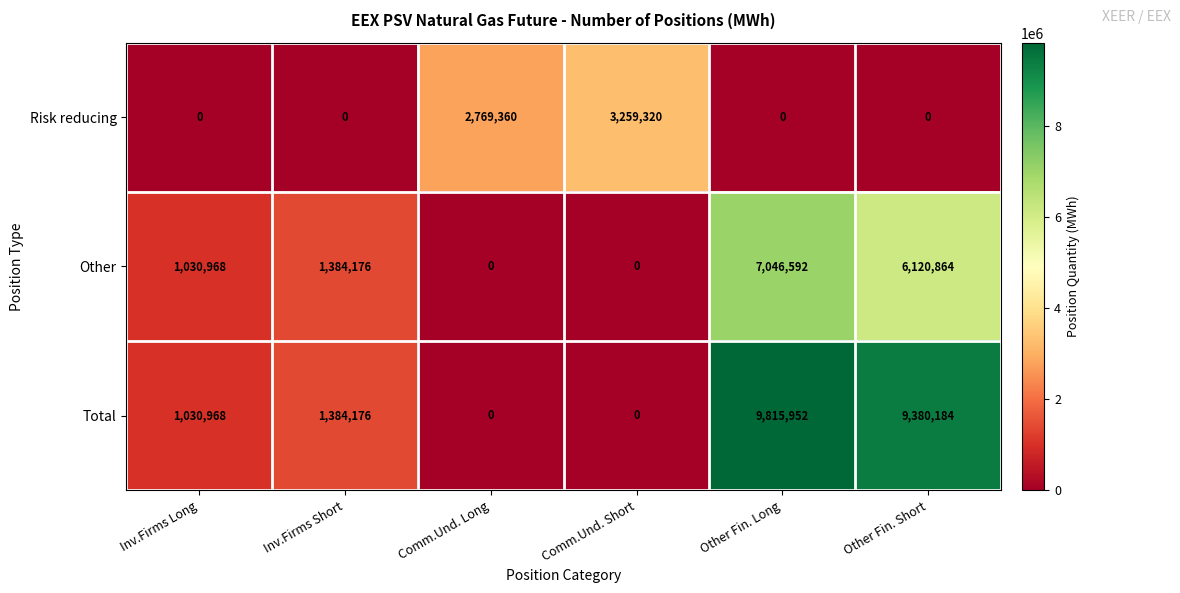

What is the difference between the second highest and second lowest values in the Risk reducing series?

2769360